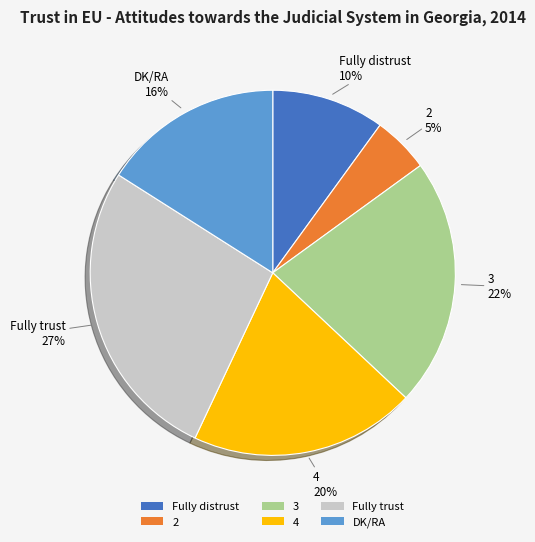

Does any single category account for the majority?

No